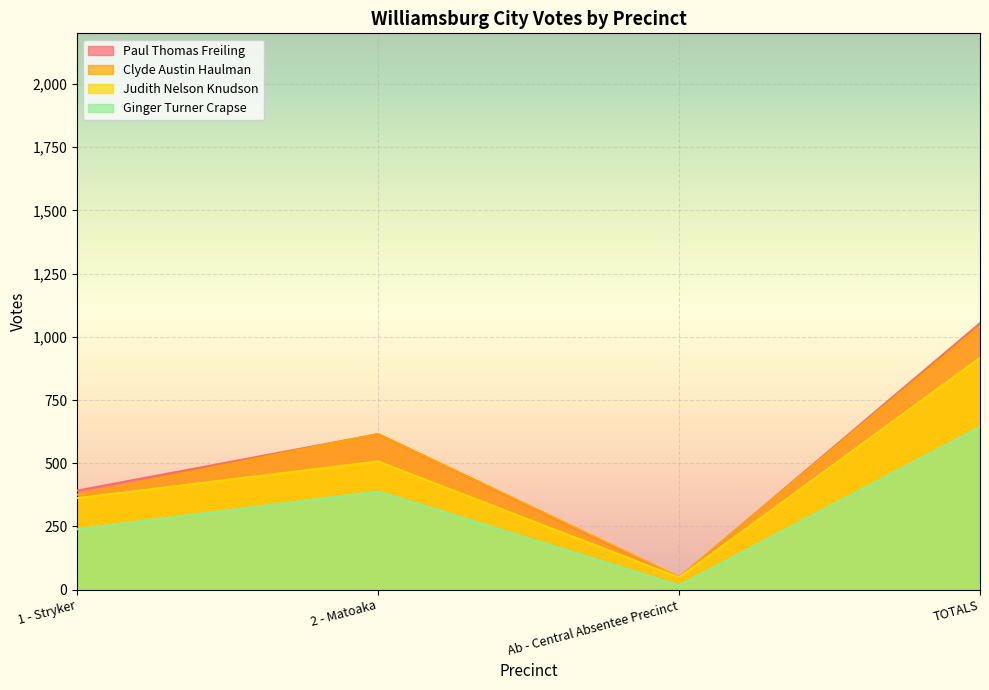

Does the chart display data point markers on the line(s)?

No